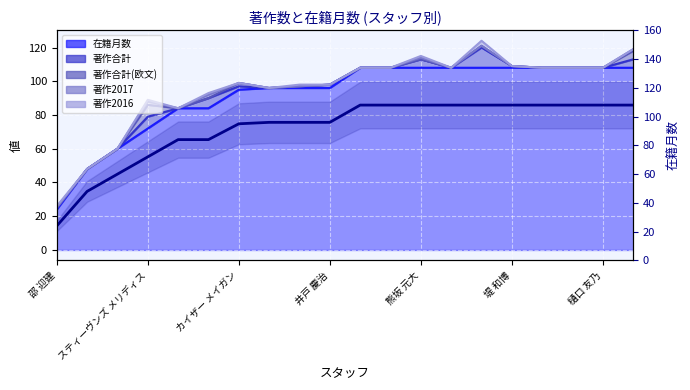

Which has a higher value, 19 or 邵 迎建?

19